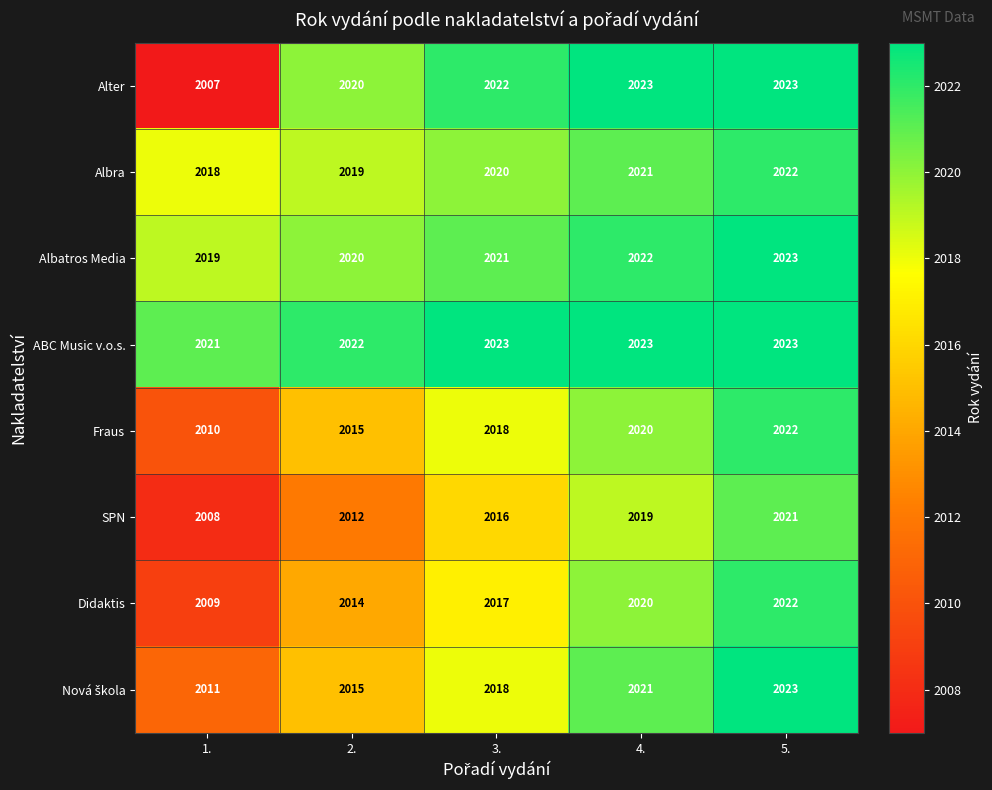

Which series has the largest total across all categories?

ABC Music v.o.s.